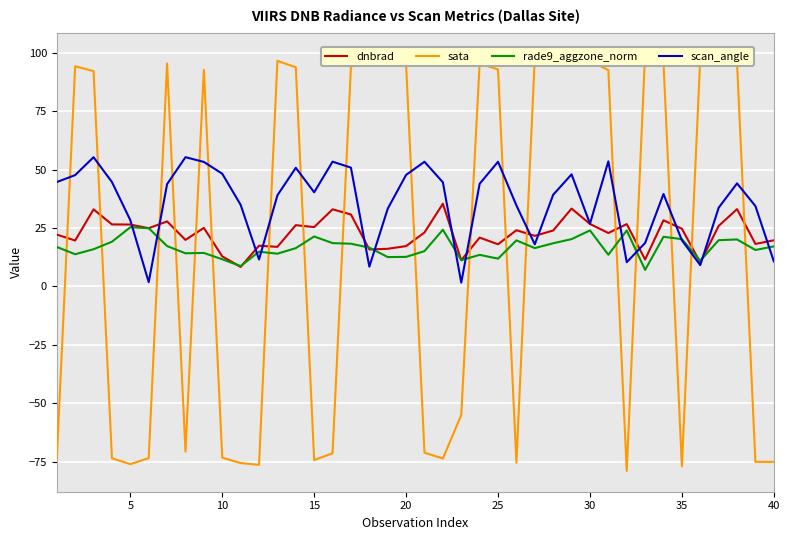

Is it true that scan_angle equals 43.6 at 30?

False